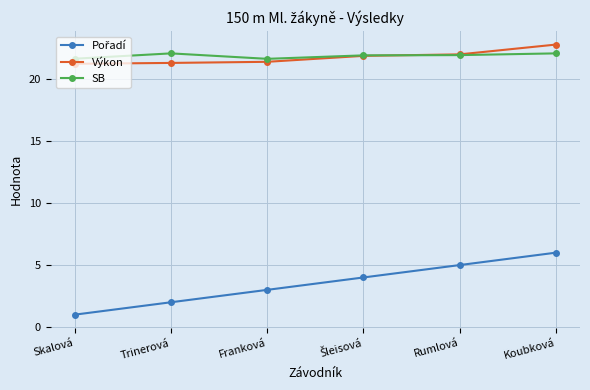

True or false: SB has a value of 14.2 at Franková.

False